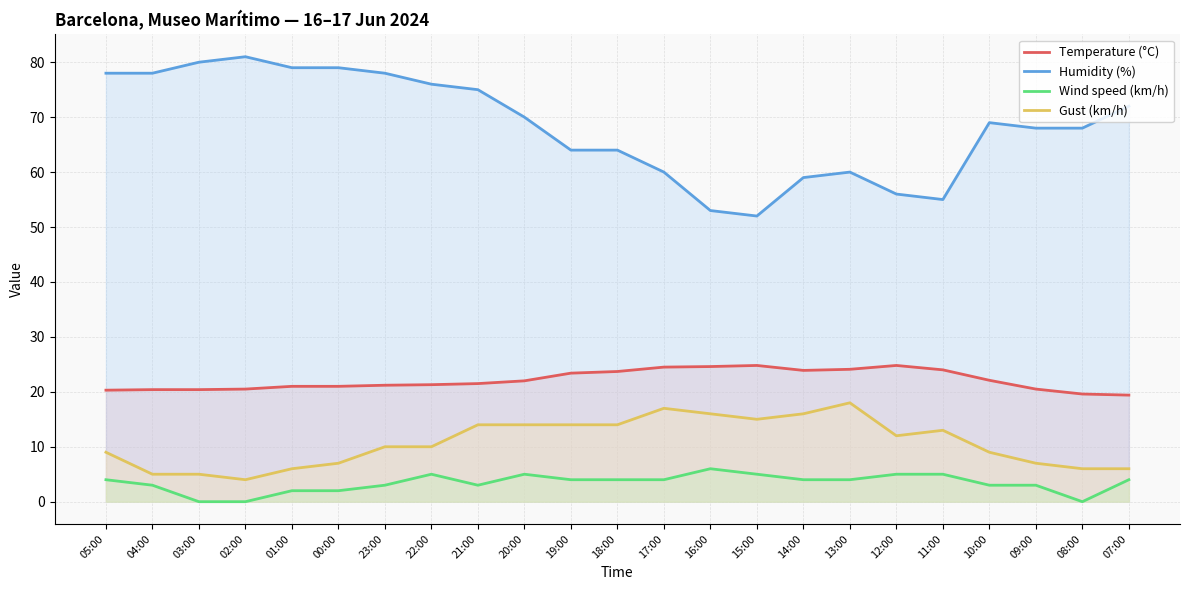

How many distinct data groups are displayed?

4